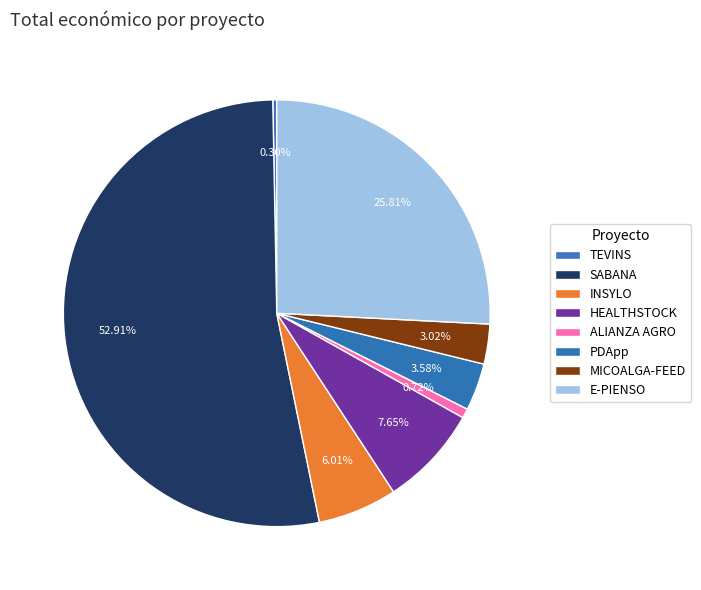

How many segments does this pie chart have?

8